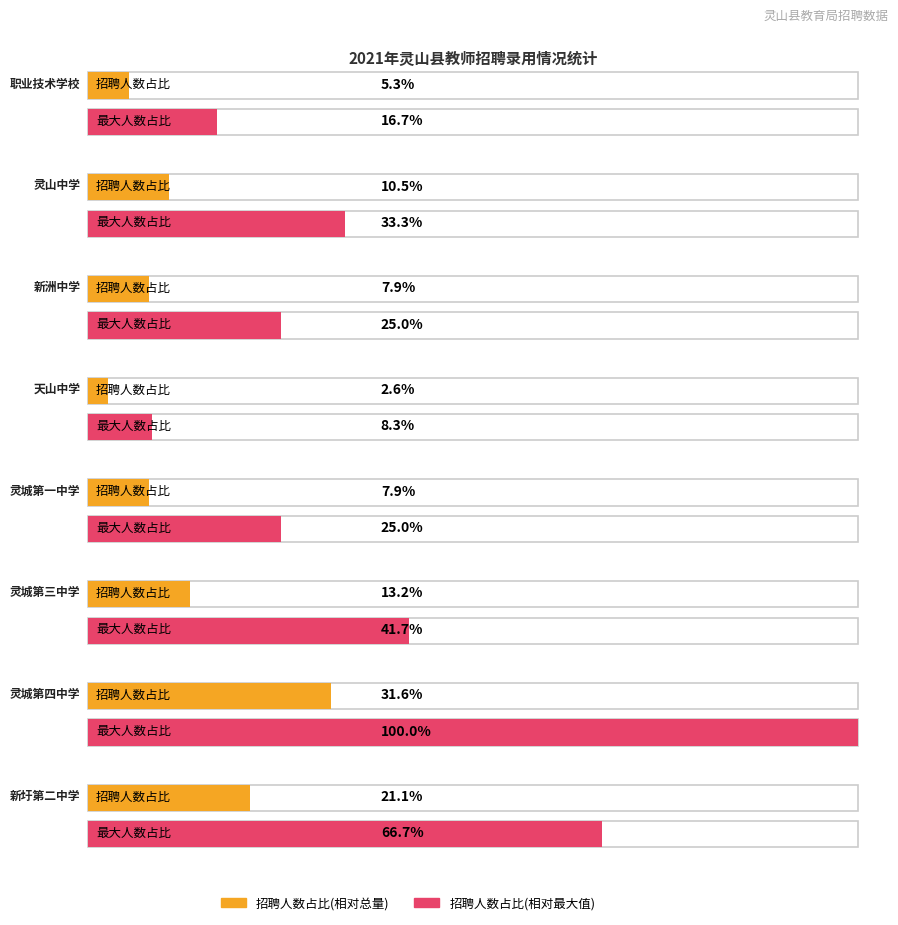

Does the chart have visible grid lines?

No